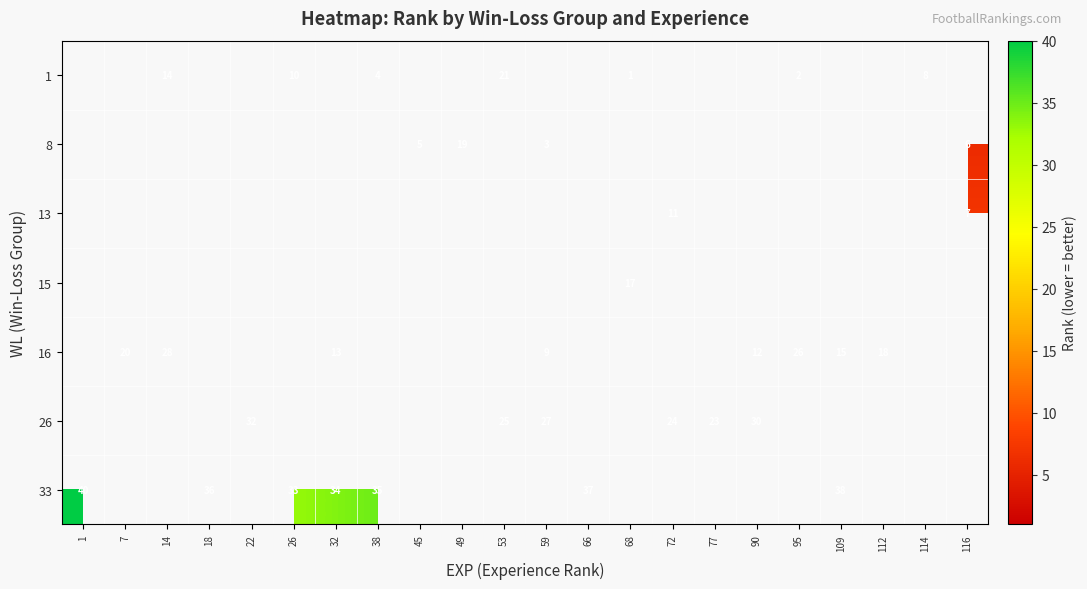

How many series are shown in this chart?

7